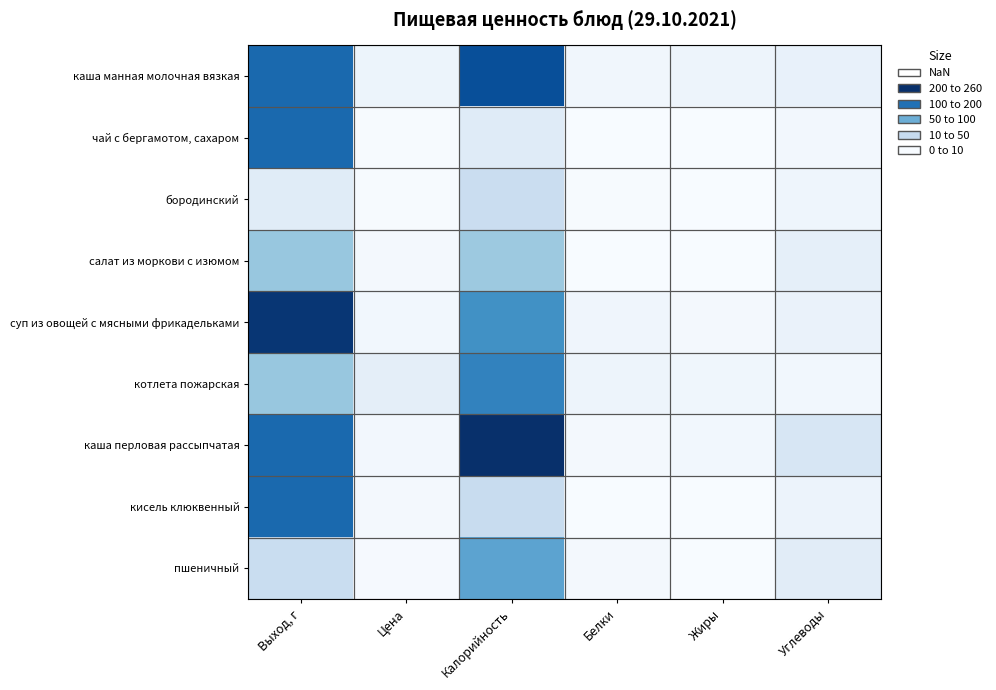

At which category is the sum across all series the highest?

Выход, г